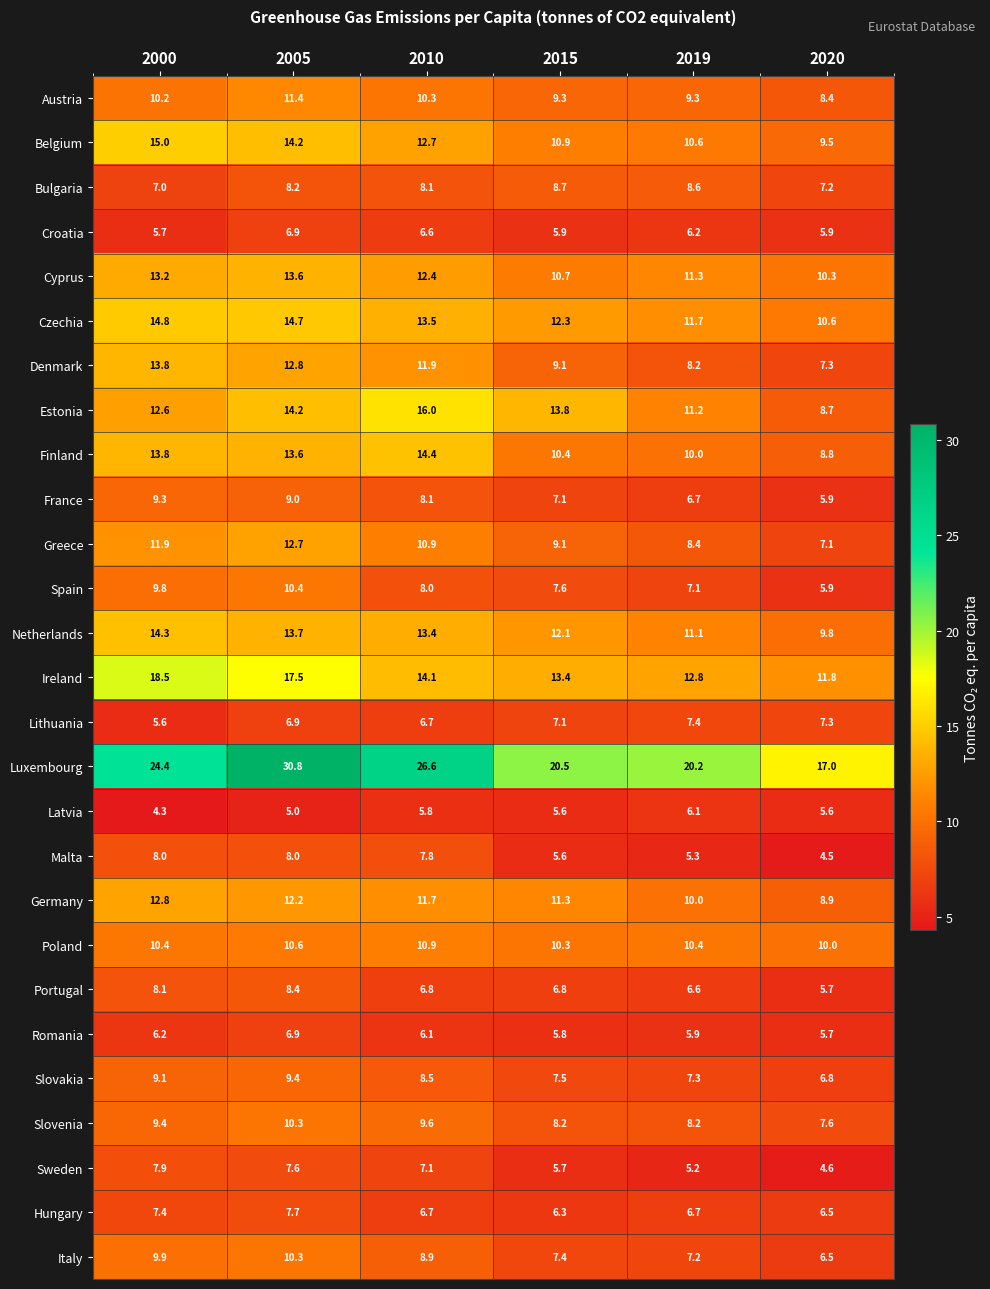

What is the difference between the Slovenia values at 2019 and 2010?

1.4